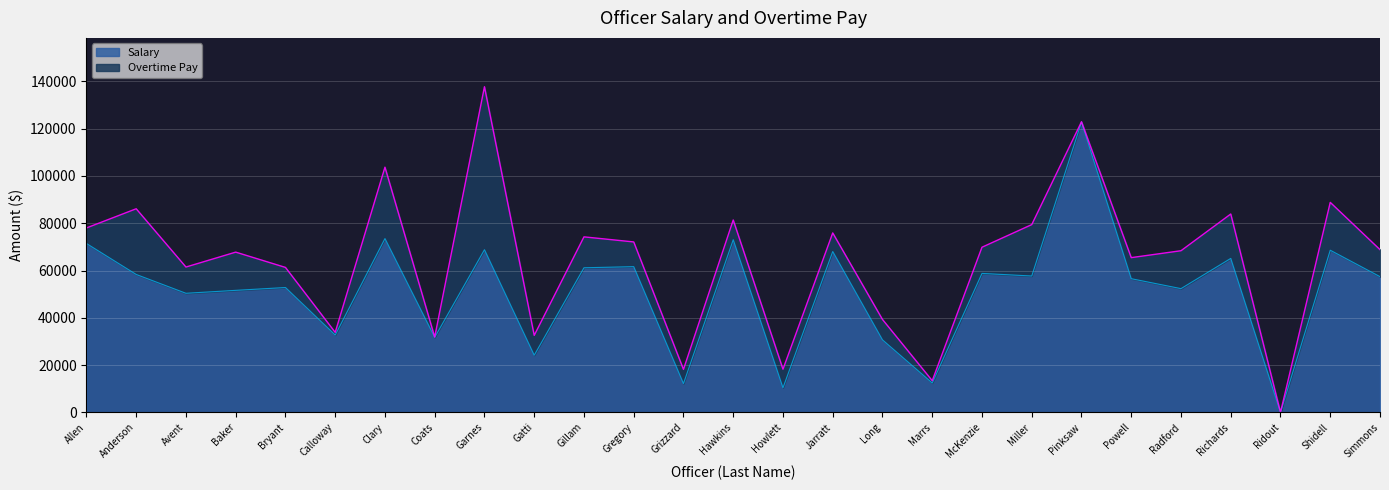

What is the sum of all values?

1384130.6